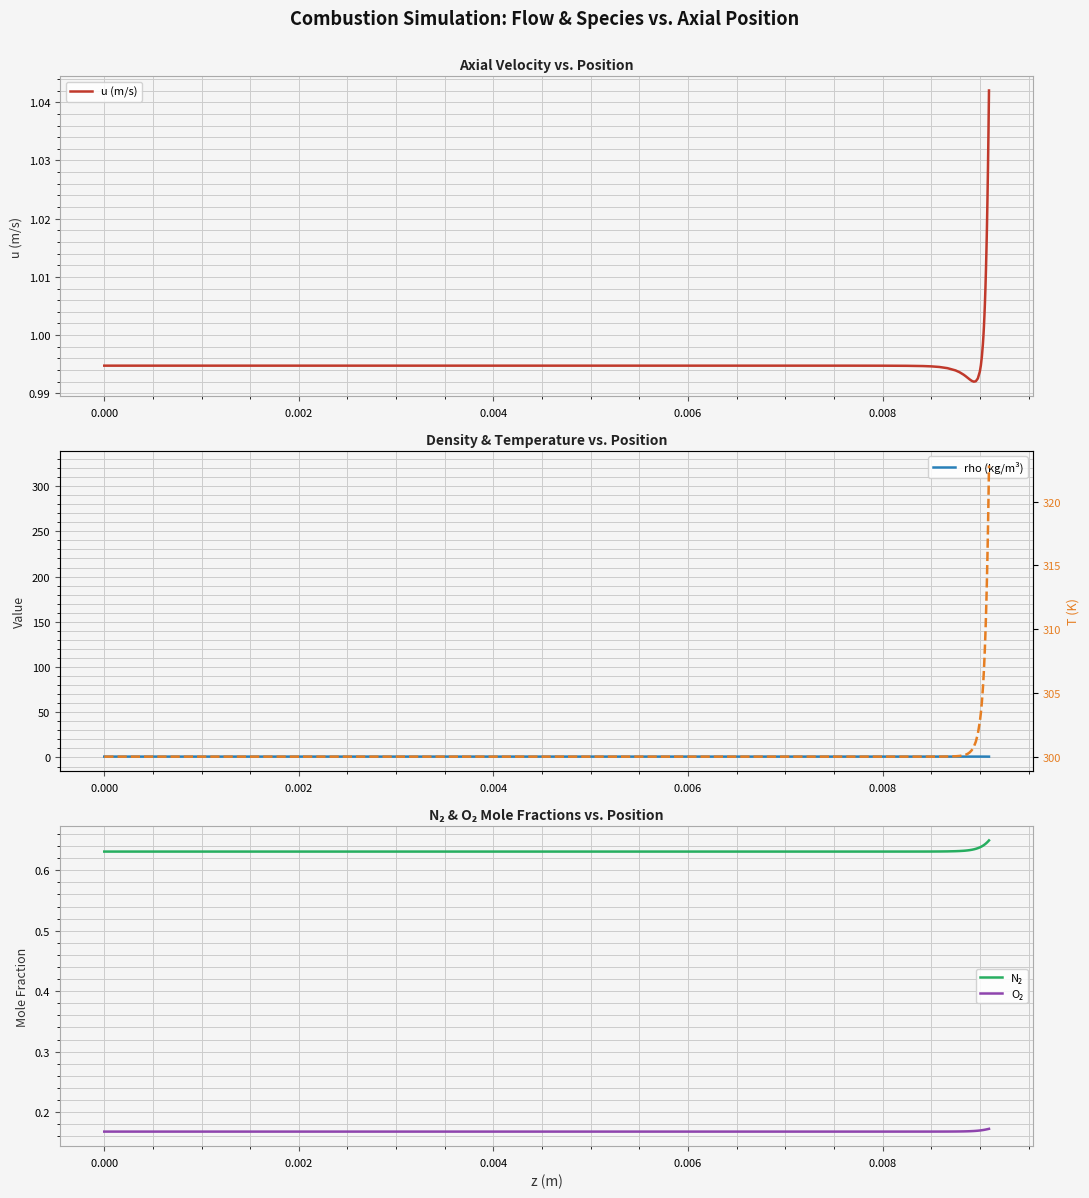

How many distinct data groups are displayed?

5